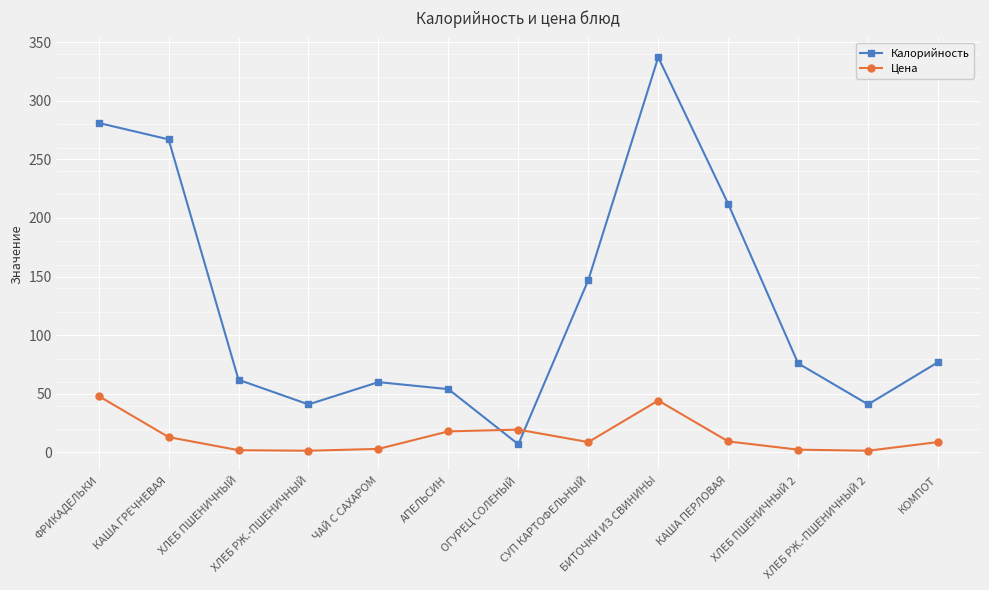

Count the number of categories in the chart.

13